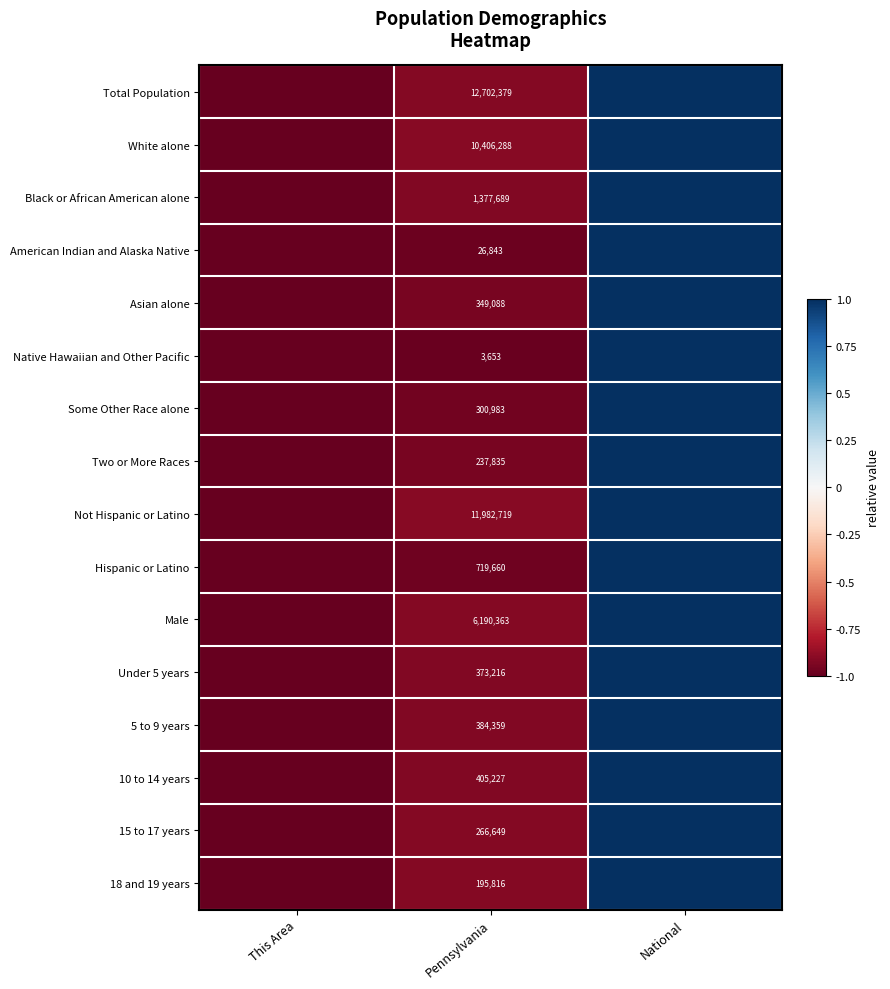

What is the total value across all series at National?

16.0